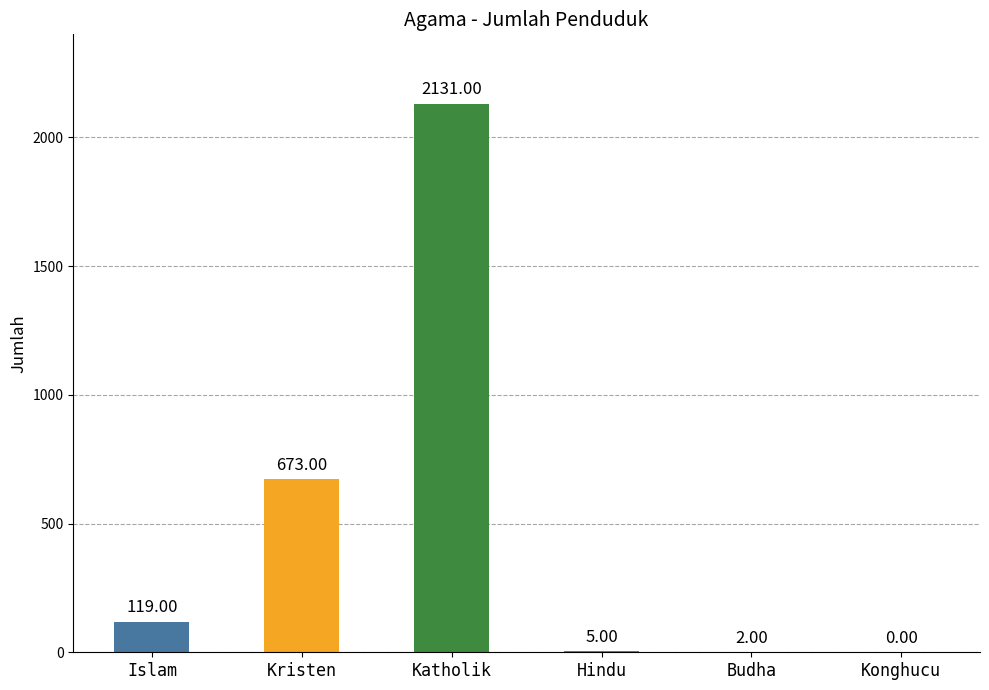

Are the bars horizontal?

No